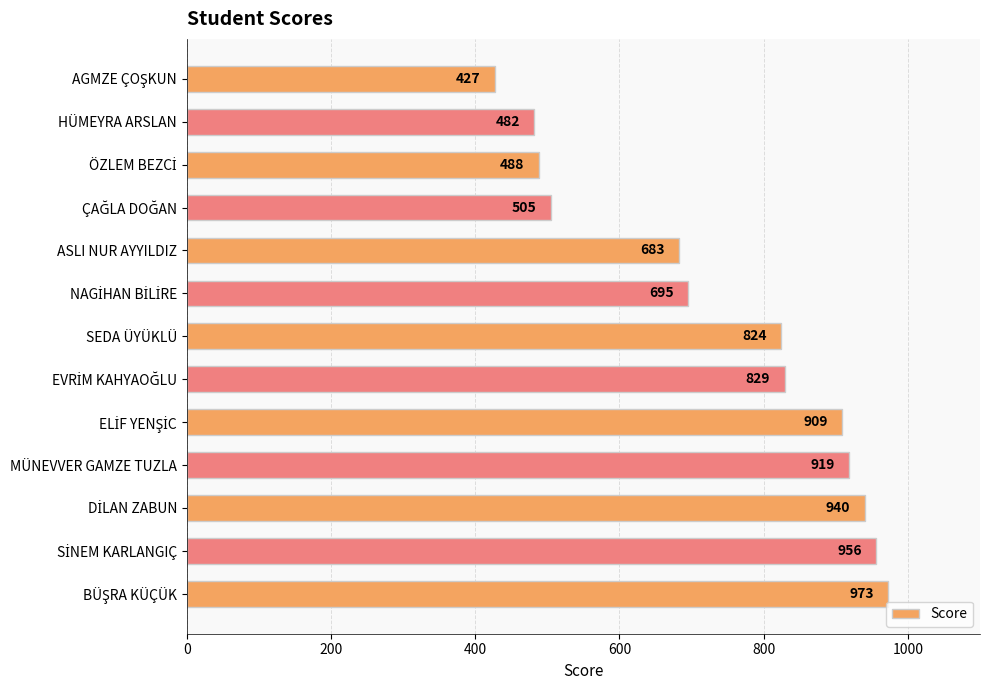

What is the value of the 10th bar from the top?

919